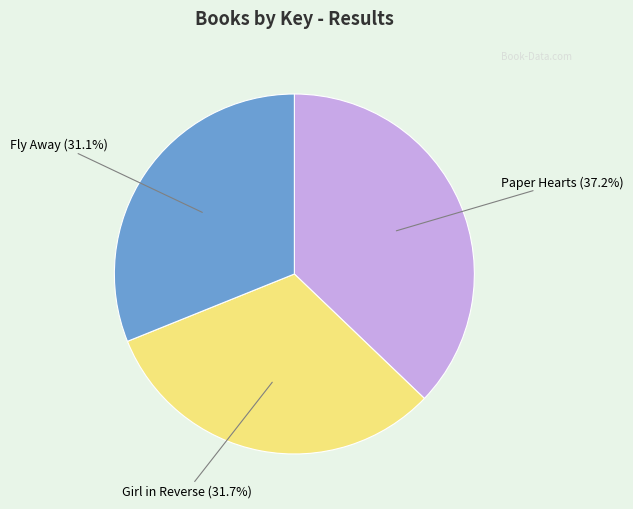

Is there any slice that represents more than half of the pie?

No